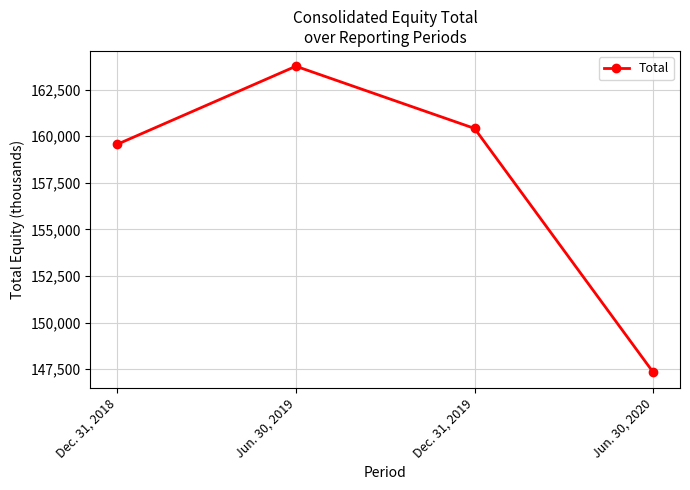

The chart shows a value of 147329 at Jun. 30, 2020. True or false?

True